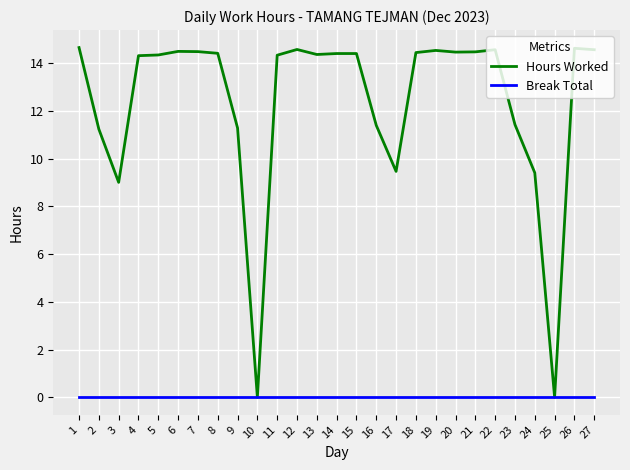

True or false: Hours Worked has a value of 8.1 at 20.

False